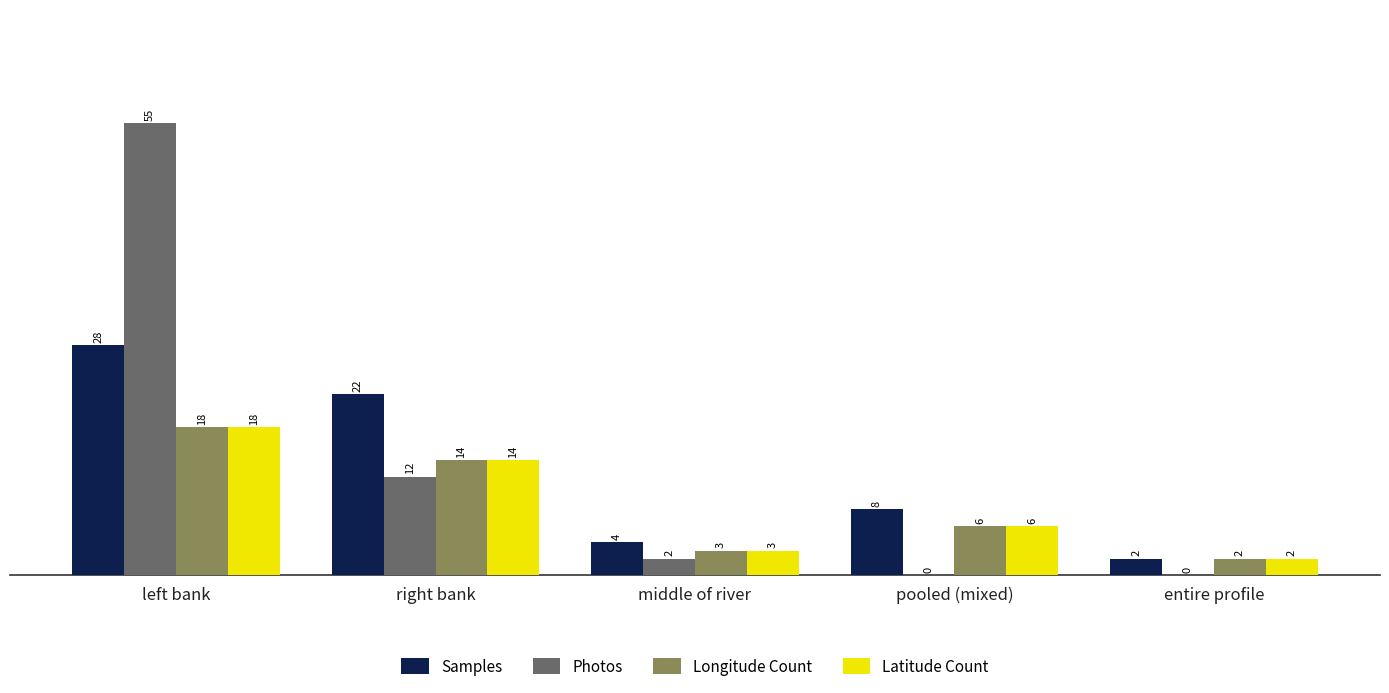

Which series changed the most between left bank and right bank?

Photos